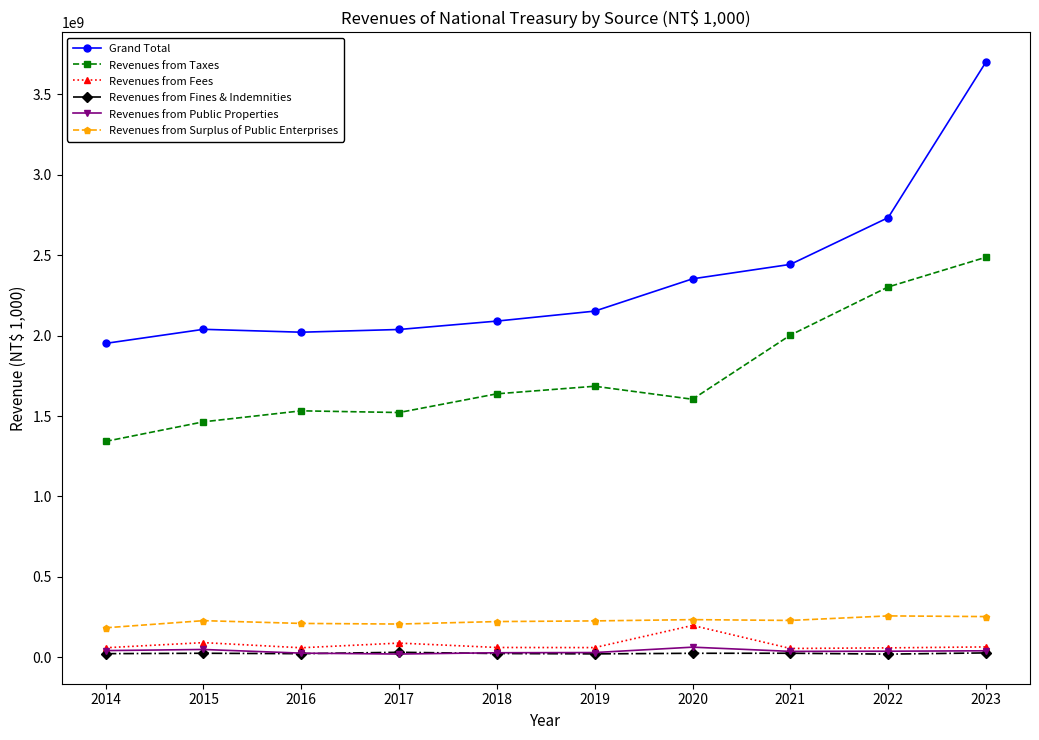

What is the value of the Revenues from Fines & Indemnities point at the 1st from the left?

22787415